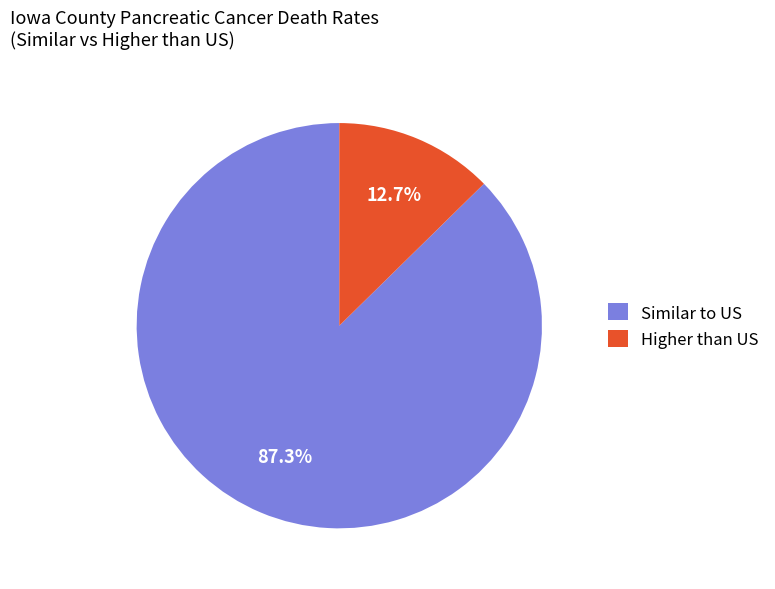

Which category has the smallest portion of the pie?

Higher than US